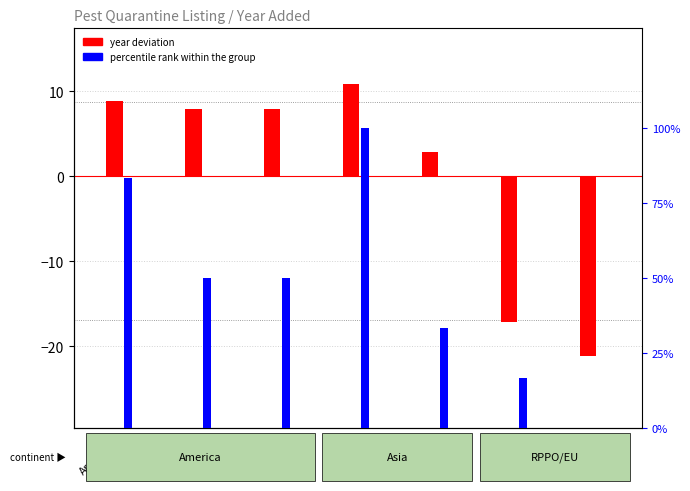

Reading left to right, list all the values displayed in this chart.

year deviation (centered): 8.9	7.9	7.9	10.9	2.9	-17.1	-21.1
percentile rank within group: 83.3	50.0	50.0	100.0	33.3	16.7	0.0